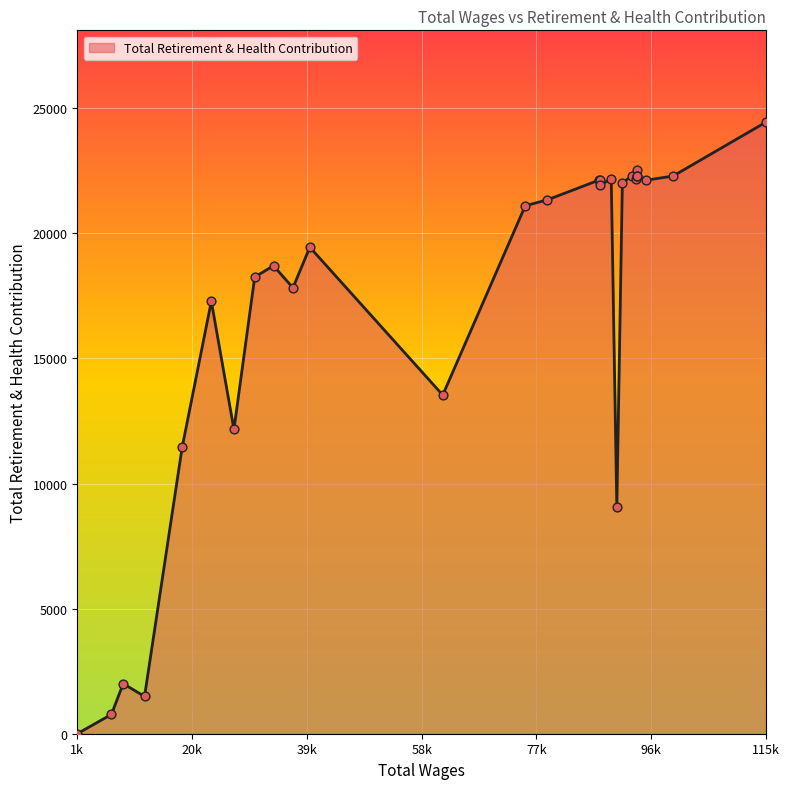

What is the maximum value shown in the chart?

24451